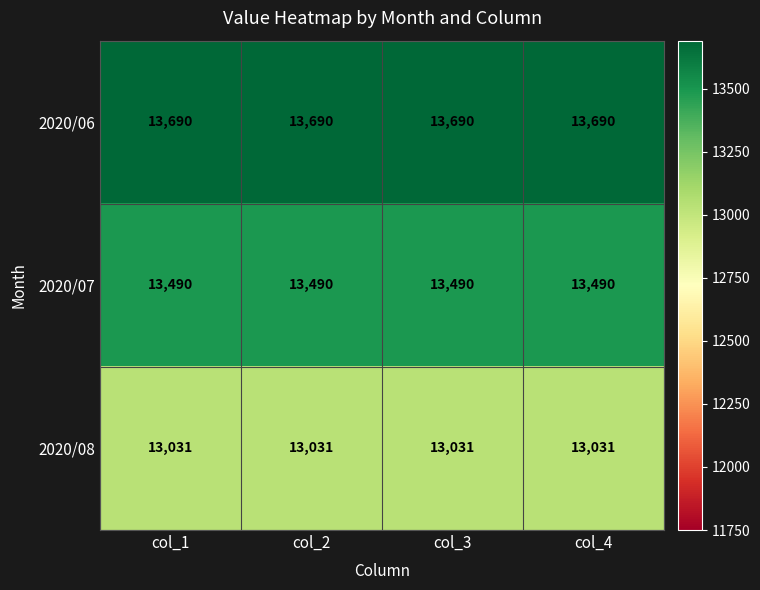

Which series has the largest total across all categories?

2020/06